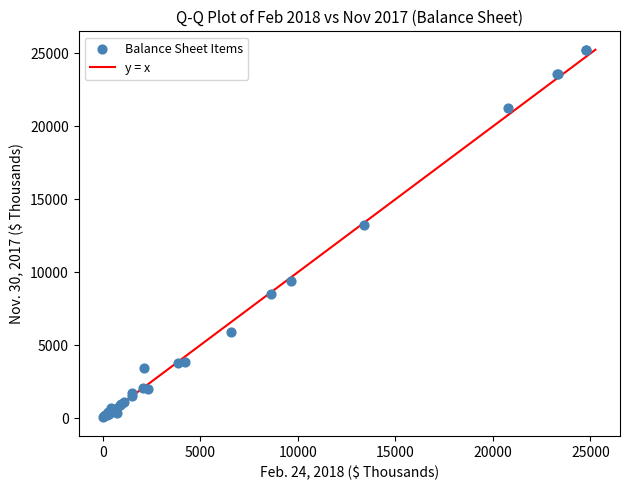

What Y value in the scatter plot is closest to 12670?

13233